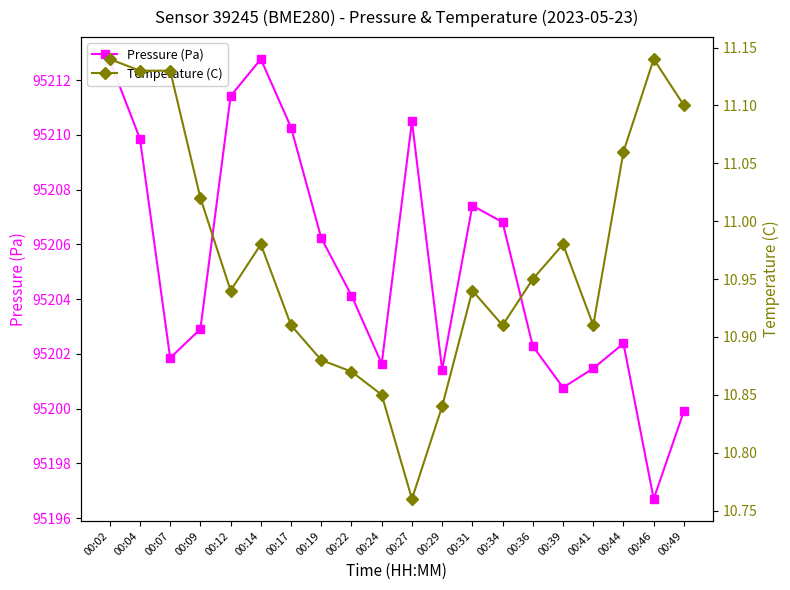

Reading left to right, transcribe all the data shown in this chart.

Pressure (Pa): 95212.7	95209.9	95201.9	95202.9	95211.4	95212.8	95210.3	95206.2	95204.1	95201.6	95210.5	95201.4	95207.4	95206.8	95202.3	95200.8	95201.5	95202.4	95196.7	95199.9
Temperature (C): 11.1	11.1	11.1	11.0	10.9	11.0	10.9	10.9	10.9	10.8	10.8	10.8	10.9	10.9	10.9	11.0	10.9	11.1	11.1	11.1